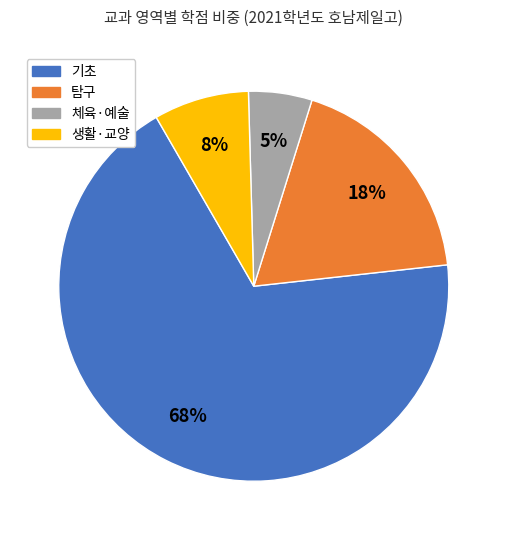

Is there any slice that represents more than half of the pie?

Yes